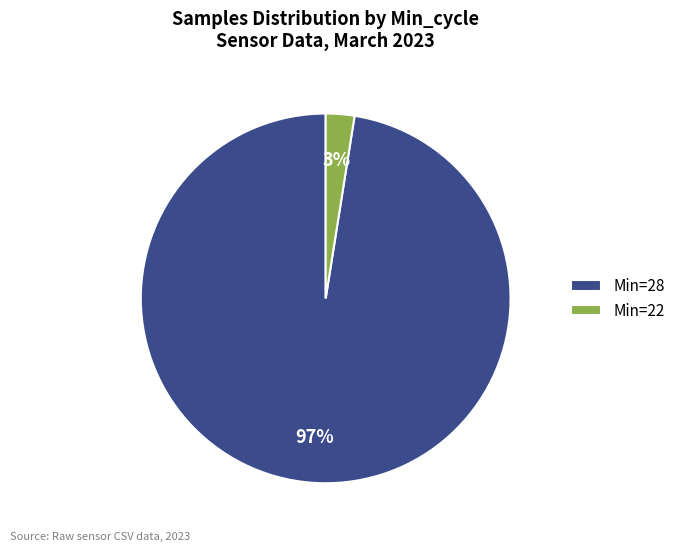

To the nearest percent, what portion does Min=28 represent?

97%